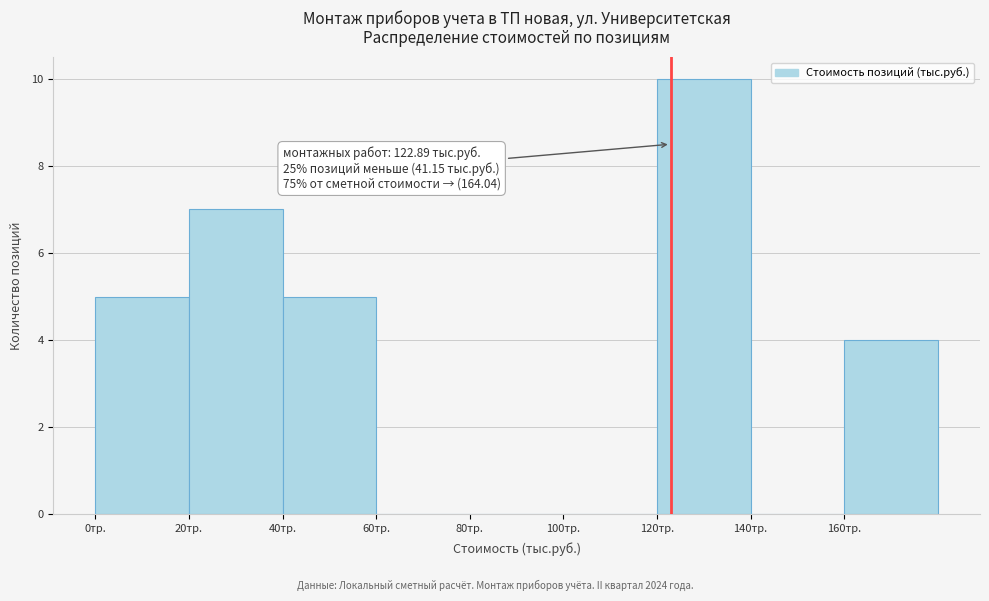

Which range on the x-axis has the tallest bar?

120 to 140